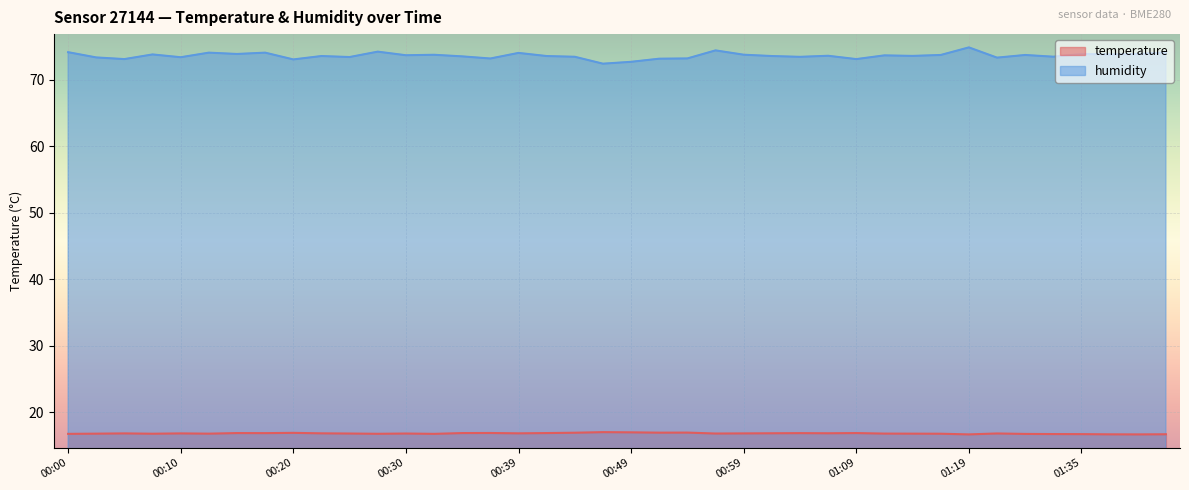

True or false: humidity and temperature intersect in this chart.

False